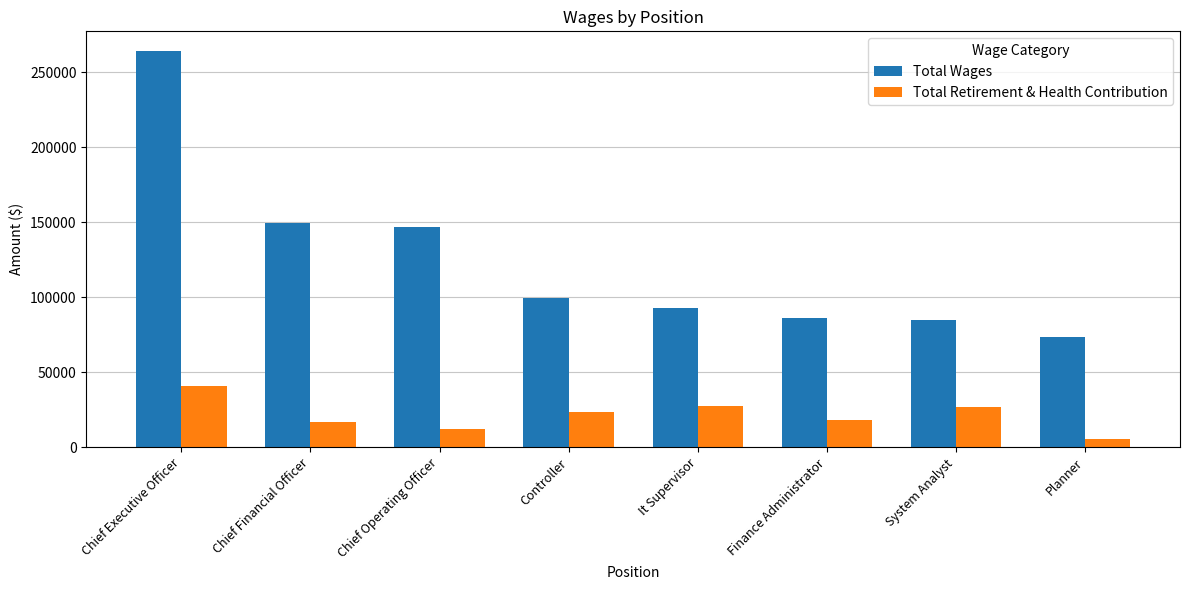

True or false: Total Wages has a value of 147012 at Chief Operating Officer.

True